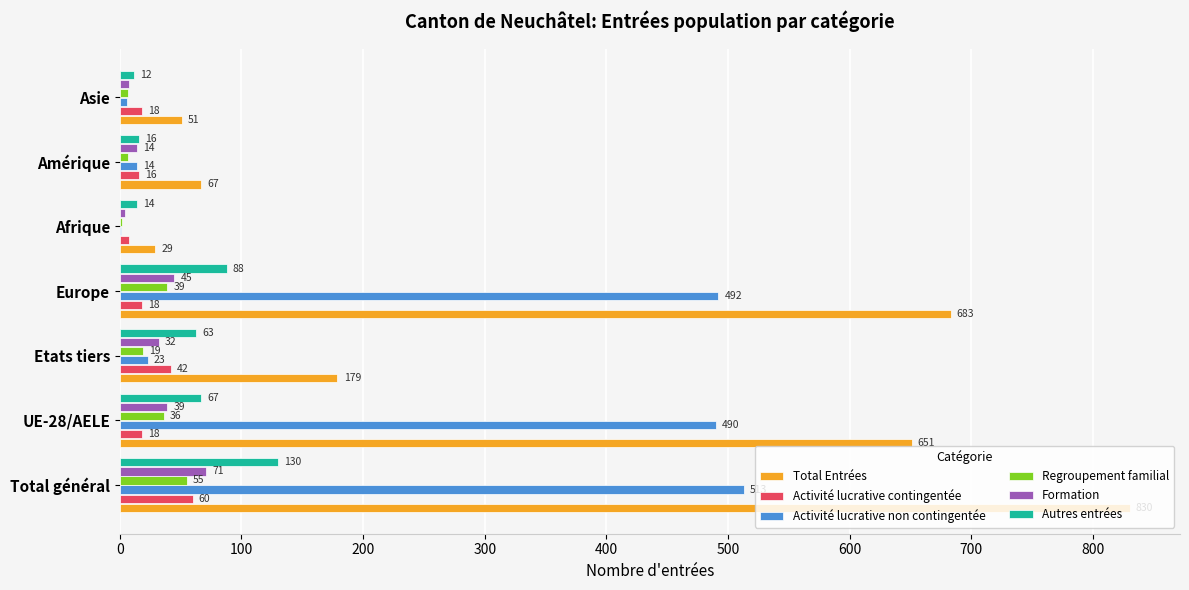

What is the total value across all series at Total général?

1659